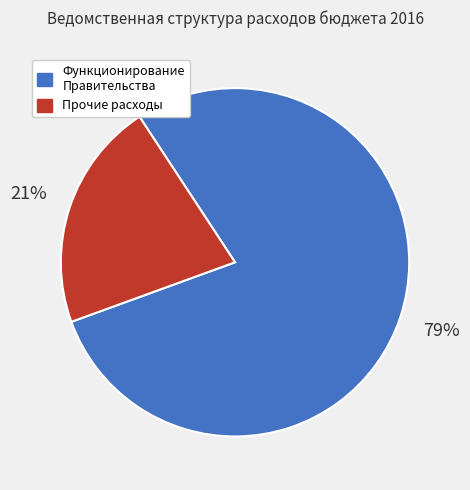

To the nearest percent, what is the average slice percentage?

50%